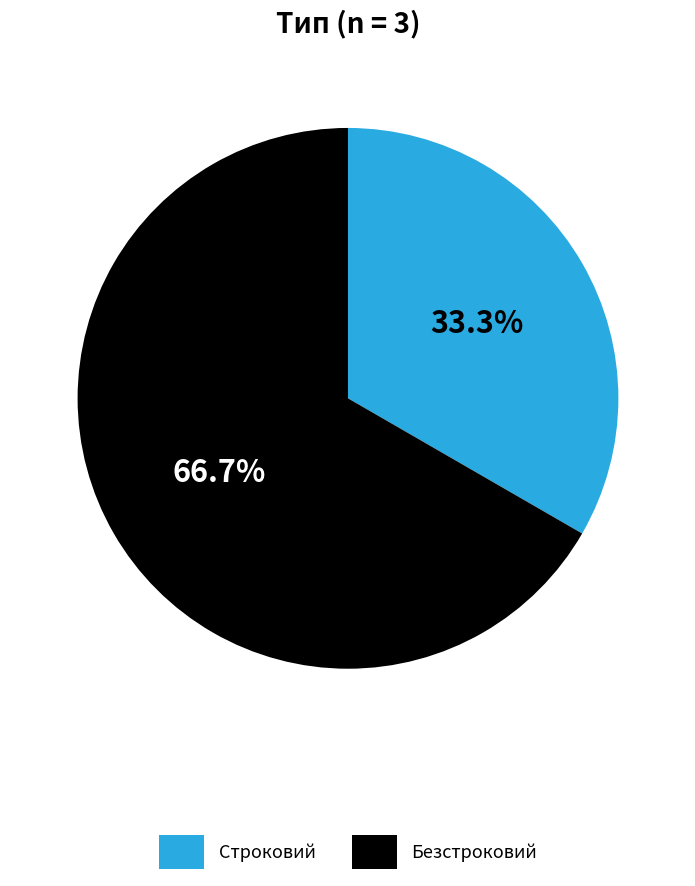

Rank the categories by value from highest to lowest.

Безстроковий, Строковий